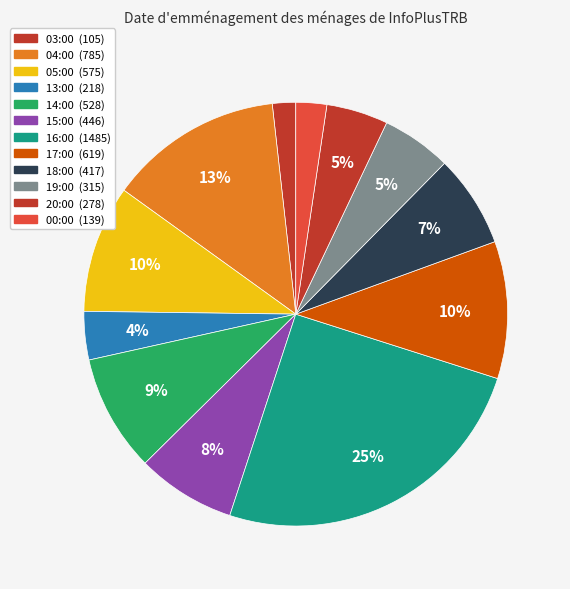

Is it true that 18:00 is 1% of the pie?

False